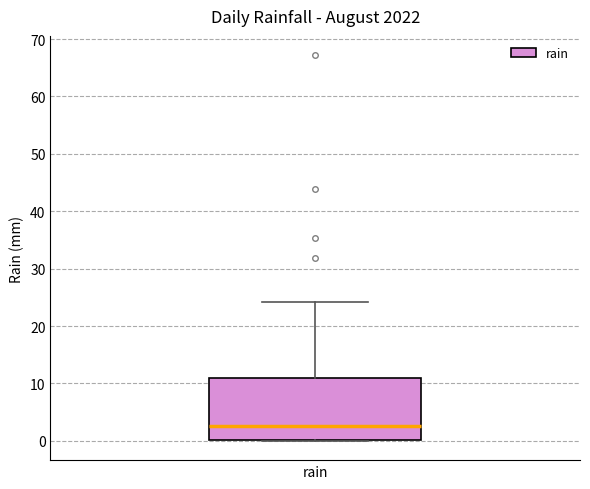

Read this box plot against the y-axis: the position of the median line, the range covered by the box, and the ends of both whiskers. The values are not printed on the chart, so give them approximately, as read against the axis.

median 3, box 0 to 11, whiskers 0 to 24